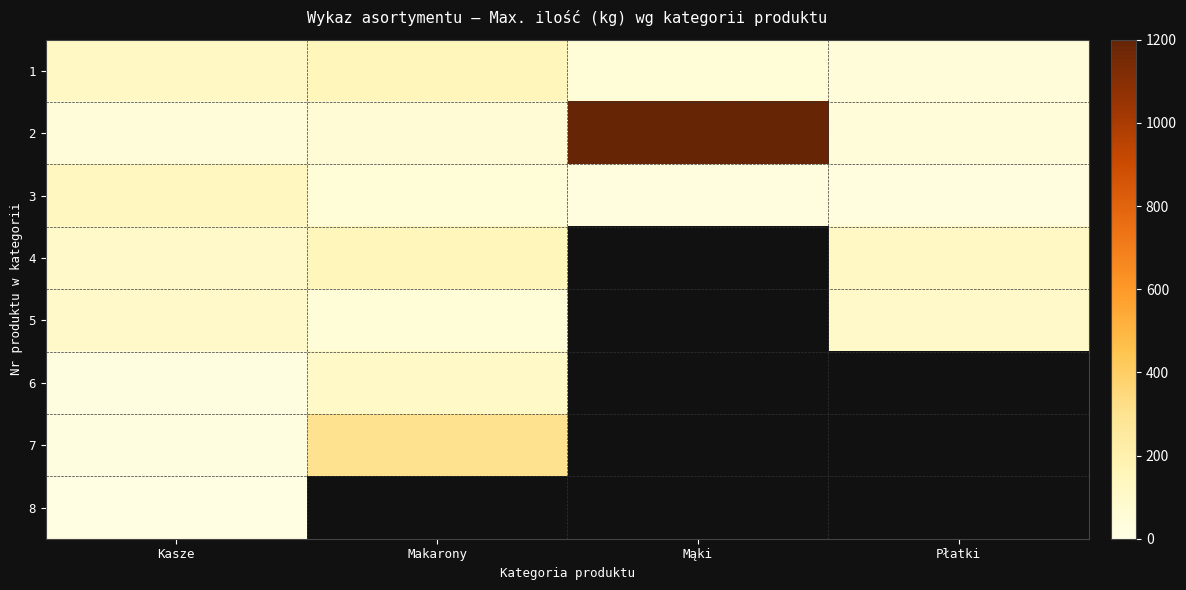

What is the spread (max minus min) of values at Makarony?

250.0